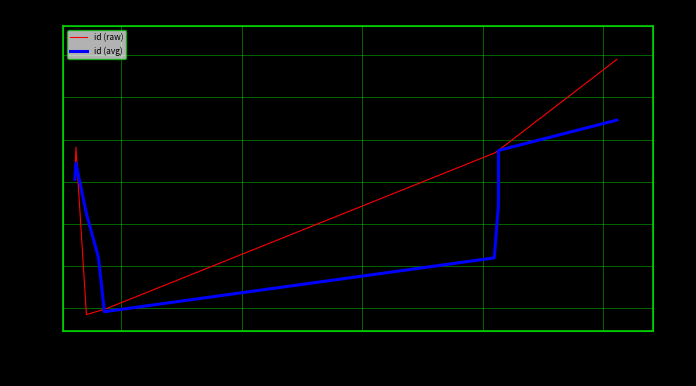

Where does the id (raw) series first go above 19349?

4000